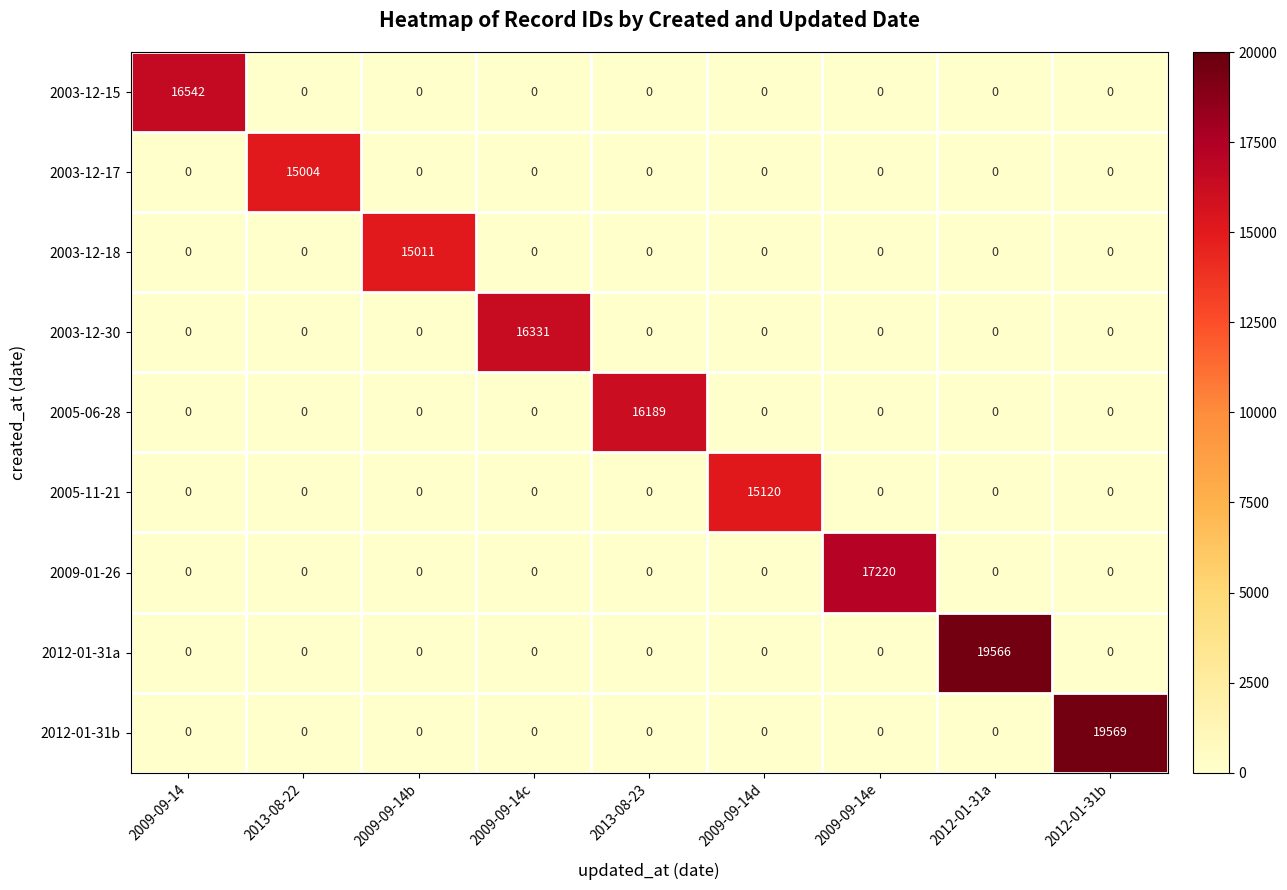

How many values in the 2003-12-15 series exceed 0?

1